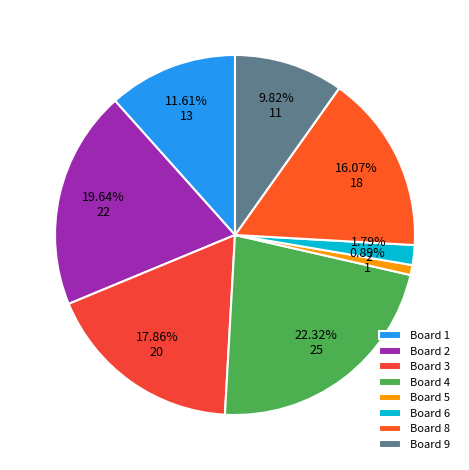

Which slice is the largest?

Board 4